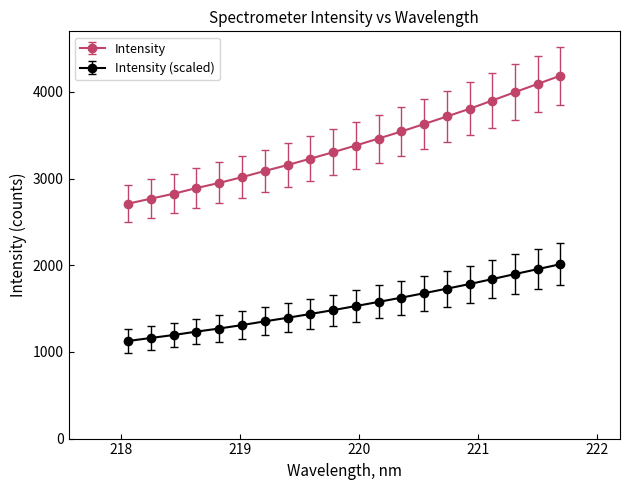

What is the value of the Intensity point at the 18th from the left?

3996.6